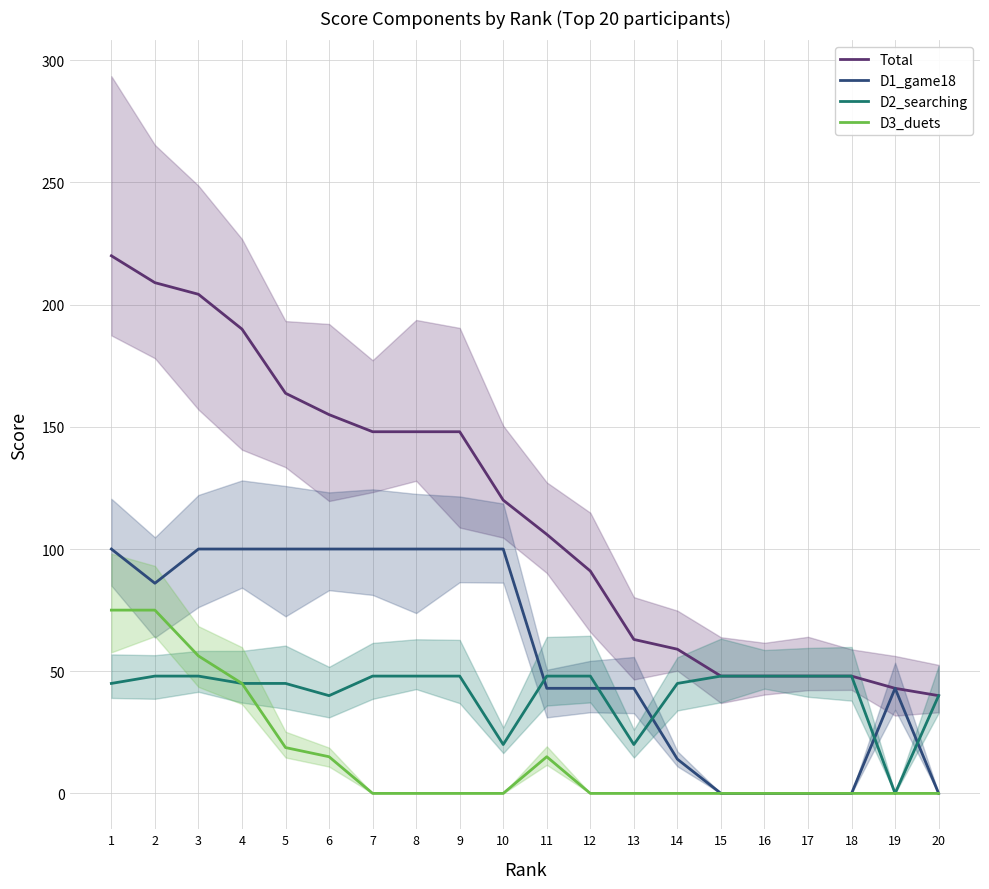

What is the difference between the second highest and minimum values in the D1_game18 series?

100.0